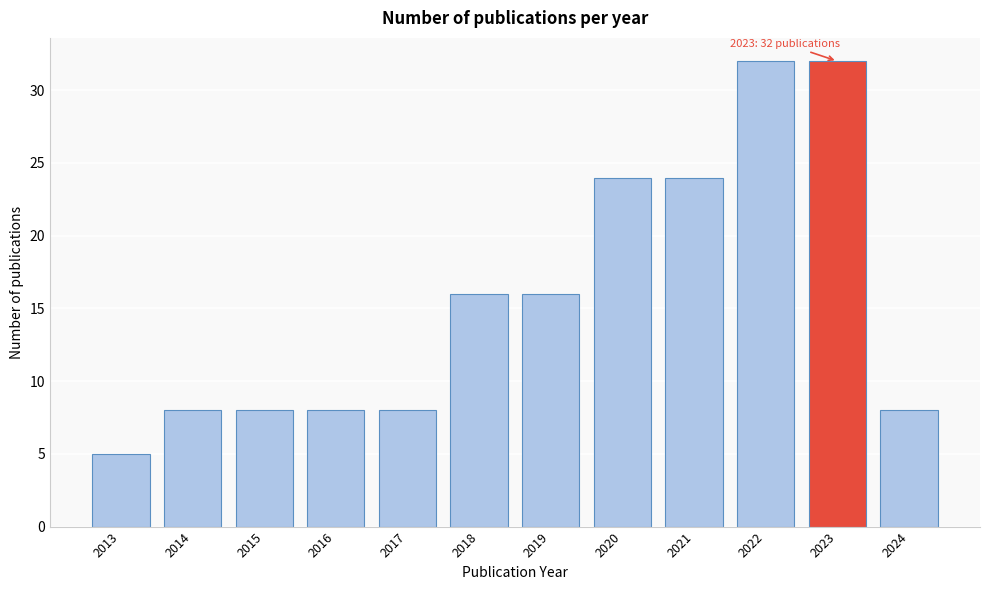

Reading left to right, list all the values displayed in this chart.

2013=5	2014=8	2015=8	2016=8	2017=8	2018=16	2019=16	2020=24	2021=24	2022=32	2023=32	2024=8